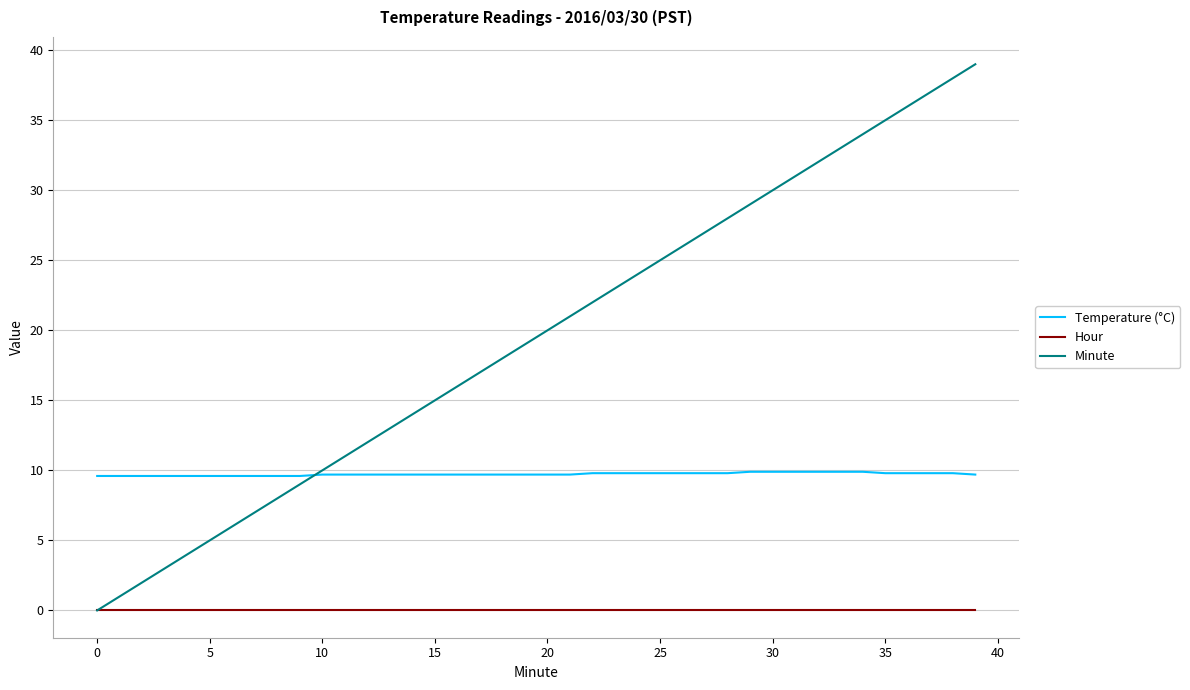

How many series are shown in this chart?

3